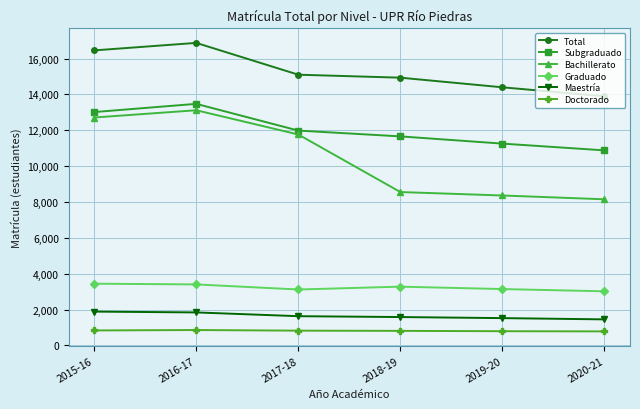

What is the approximate value of Doctorado at 2017-18, to the nearest 10?

820